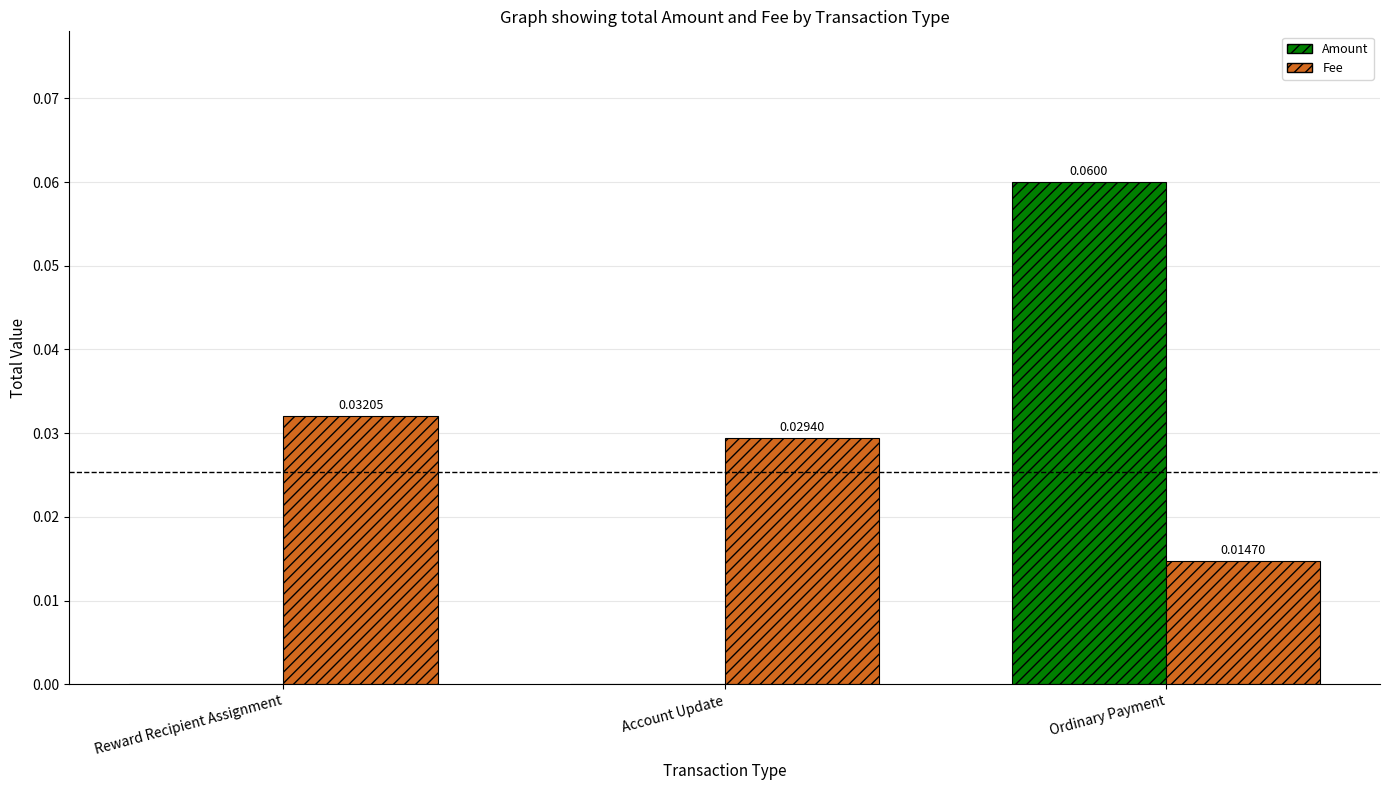

Between Account Update and Ordinary Payment, which series saw the biggest shift?

Amount